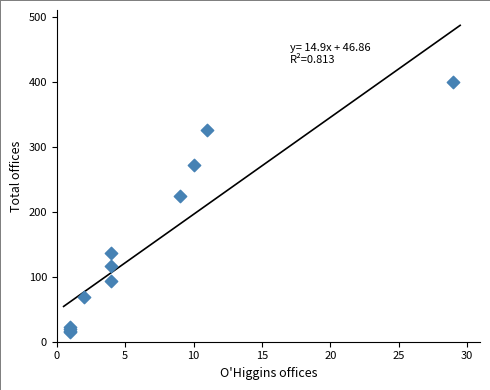

What Y value in the scatter plot is closest to 207?

225